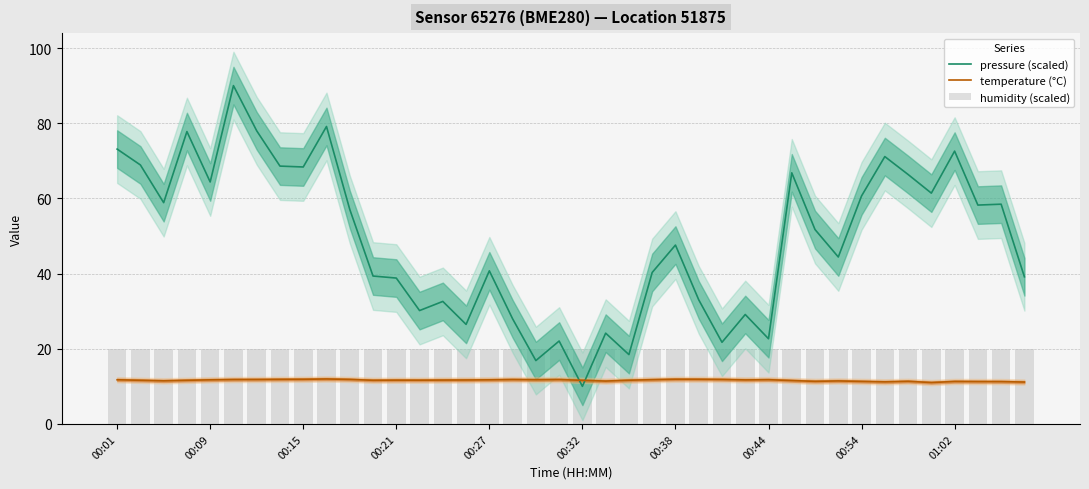

Which series ends up on top after the final intersection of temperature (°C) and pressure (scaled)?

pressure (scaled)